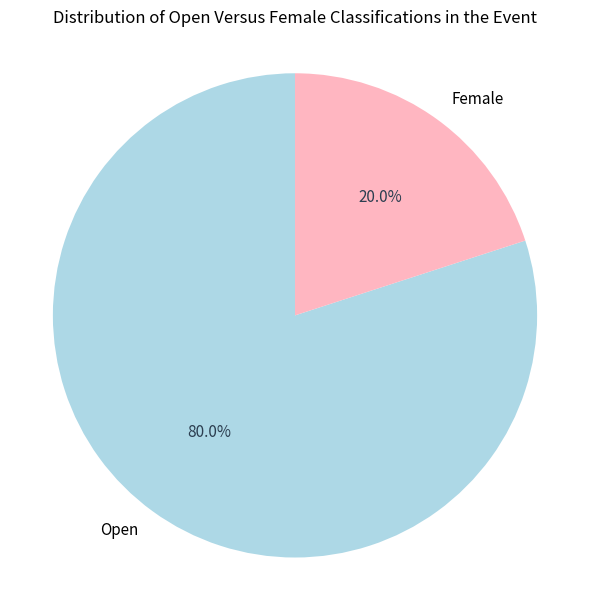

What is the majority slice?

Open